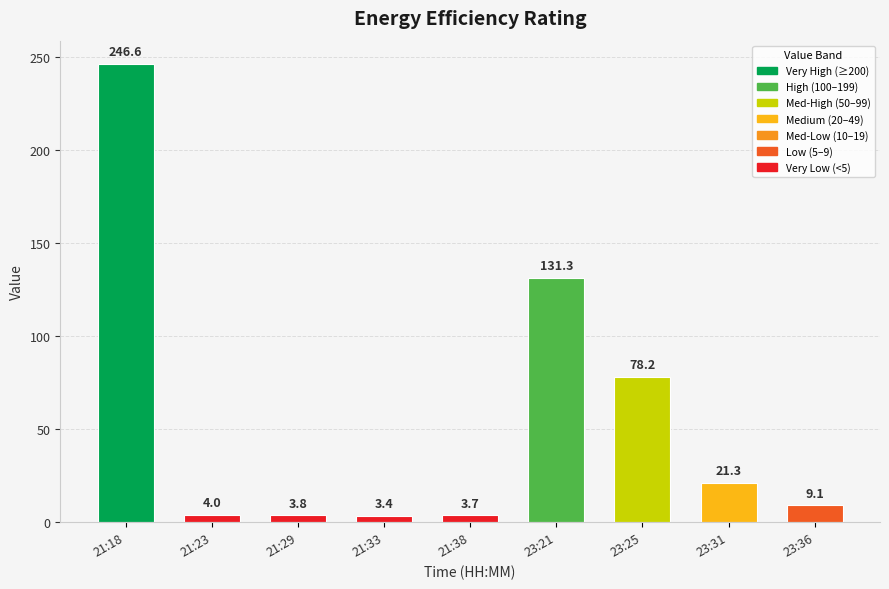

At which category does the chart reach its minimum across all series?

21:33